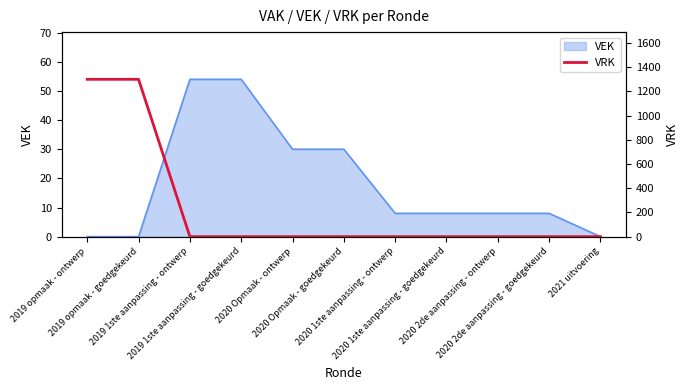

List the labels in order of value, smallest first.

2019 1ste aanpassing - ontwerp, 2019 1ste aanpassing - goedgekeurd, 2020 Opmaak - ontwerp, 2020 Opmaak - goedgekeurd, 2020 1ste aanpassing - ontwerp, 2020 1ste aanpassing - goedgekeurd, 2020 2de aanpassing - ontwerp, 2020 2de aanpassing - goedgekeurd, 2021 uitvoering, 2019 opmaak - ontwerp, 2019 opmaak - goedgekeurd